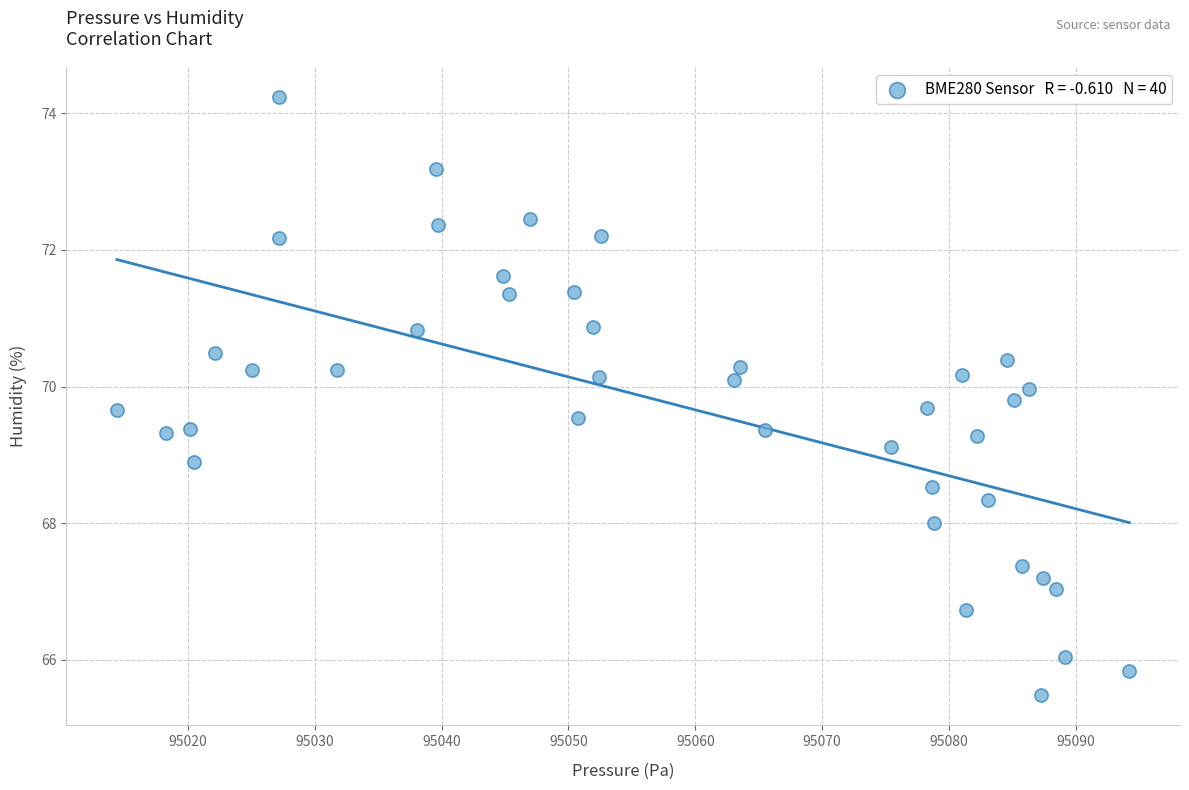

What is the range of Y values (max minus min)?

8.8